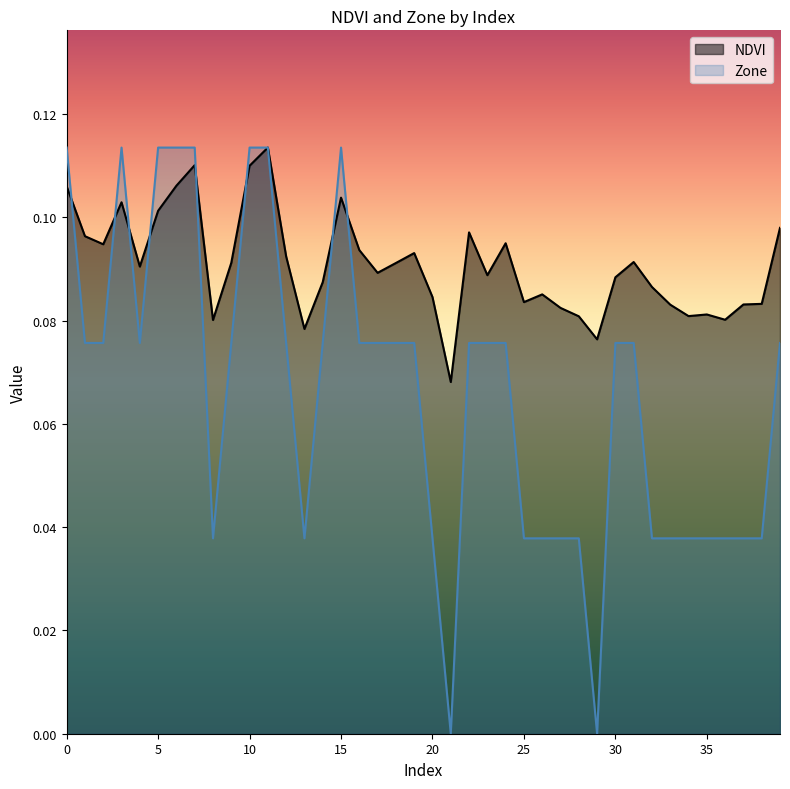

List the series in order of their overall mean, lowest first.

Zone, NDVI